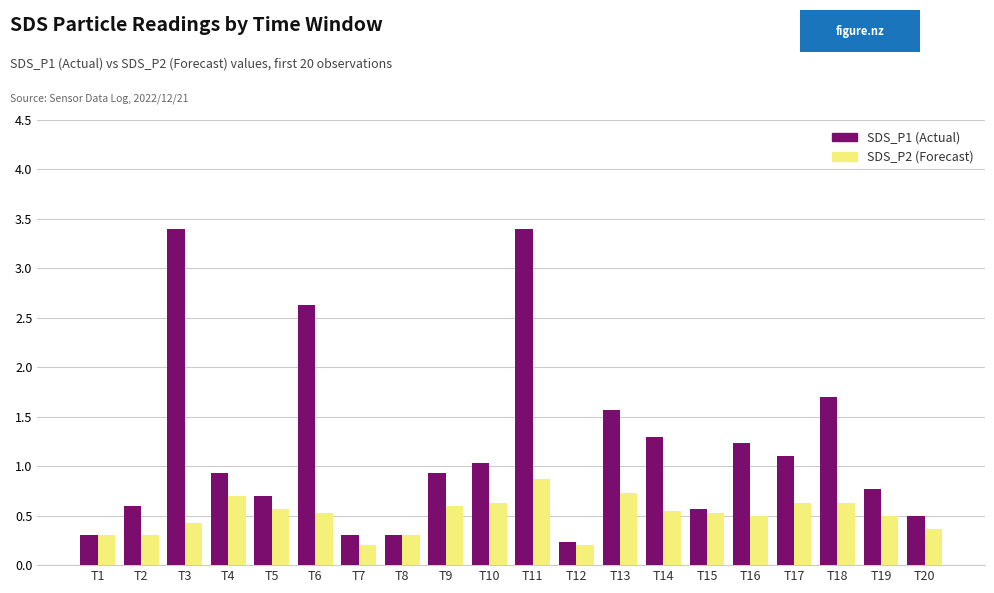

Which series has the largest total across all categories?

SDS_P1 (Actual)